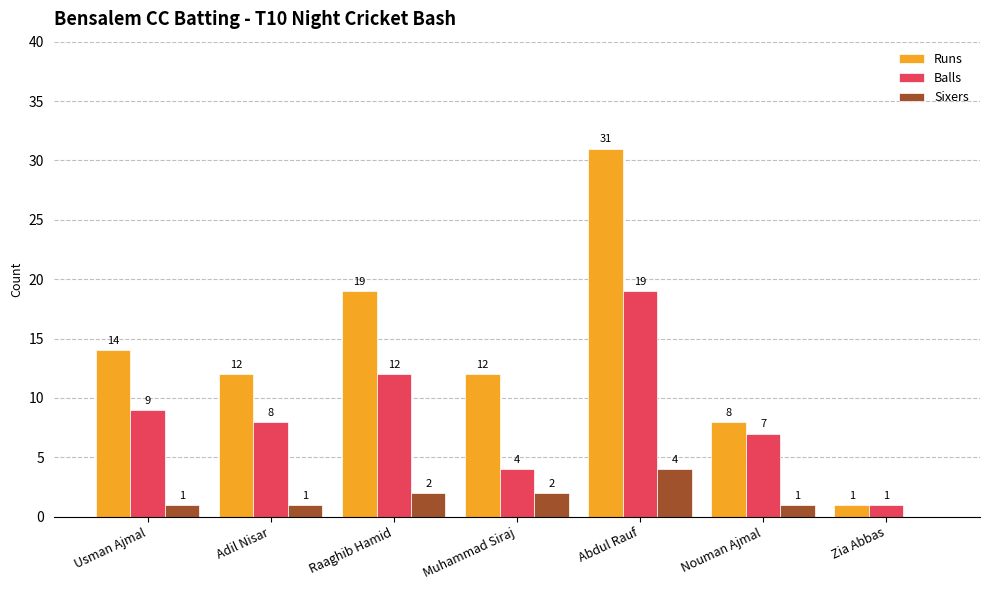

At which category is the sum across all series the highest?

Abdul Rauf